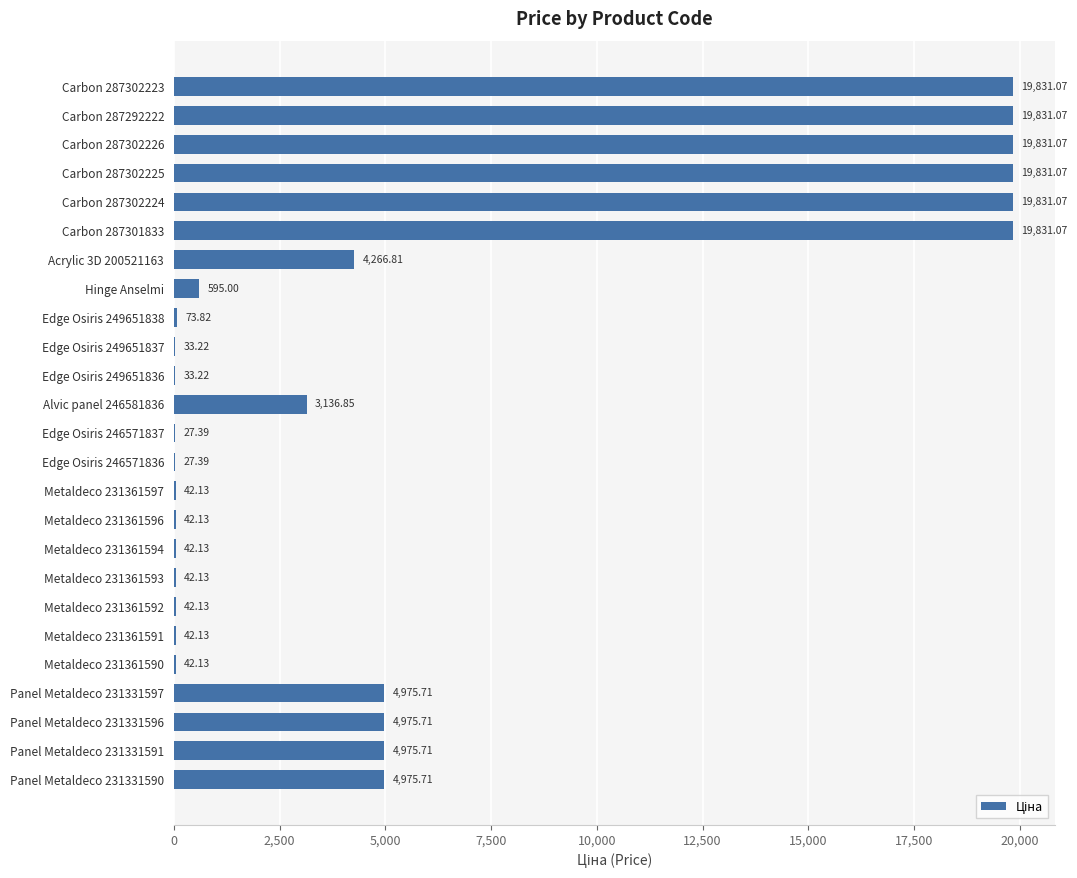

Are the bars horizontal?

Yes